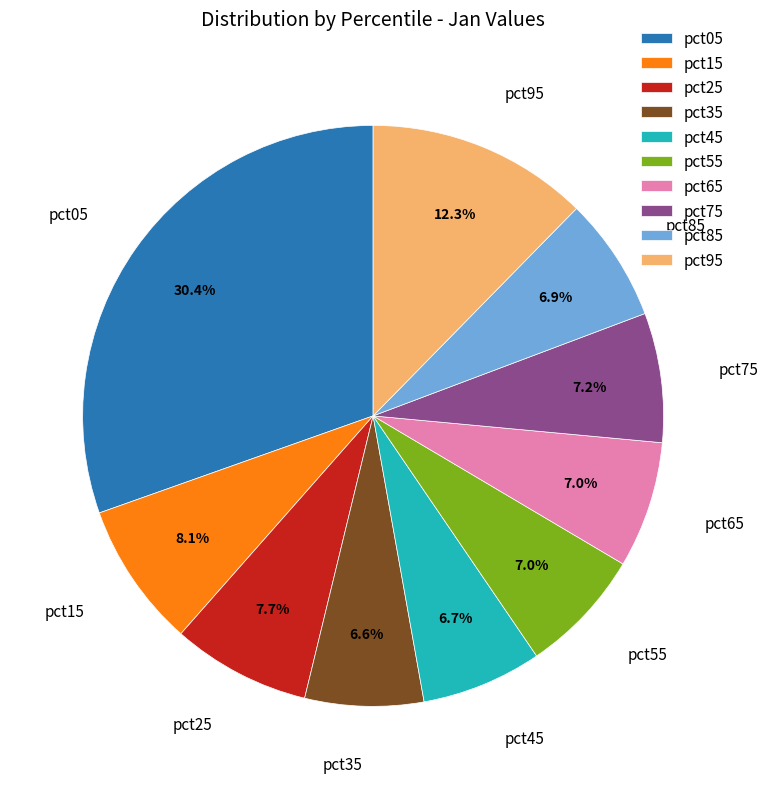

The pct35 slice represents 7% of the pie. True or false?

True